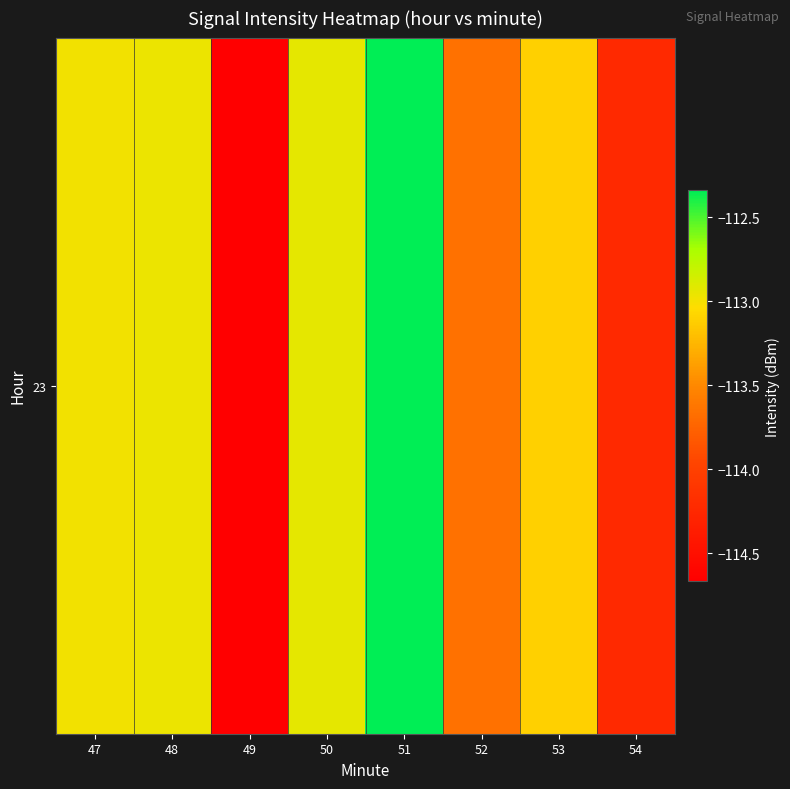

Which label corresponds to the largest value in the chart?

51